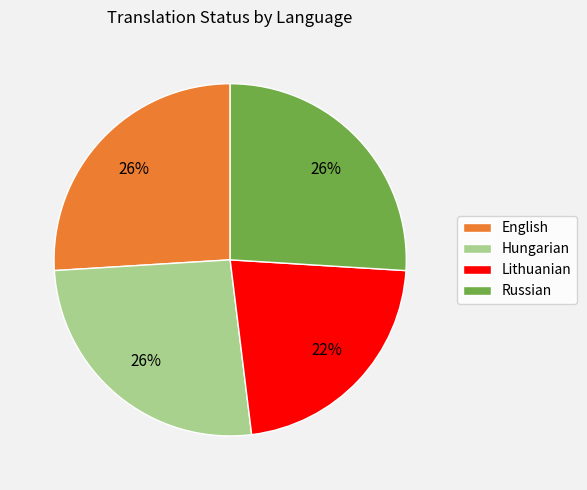

How many slices are in this pie chart?

4